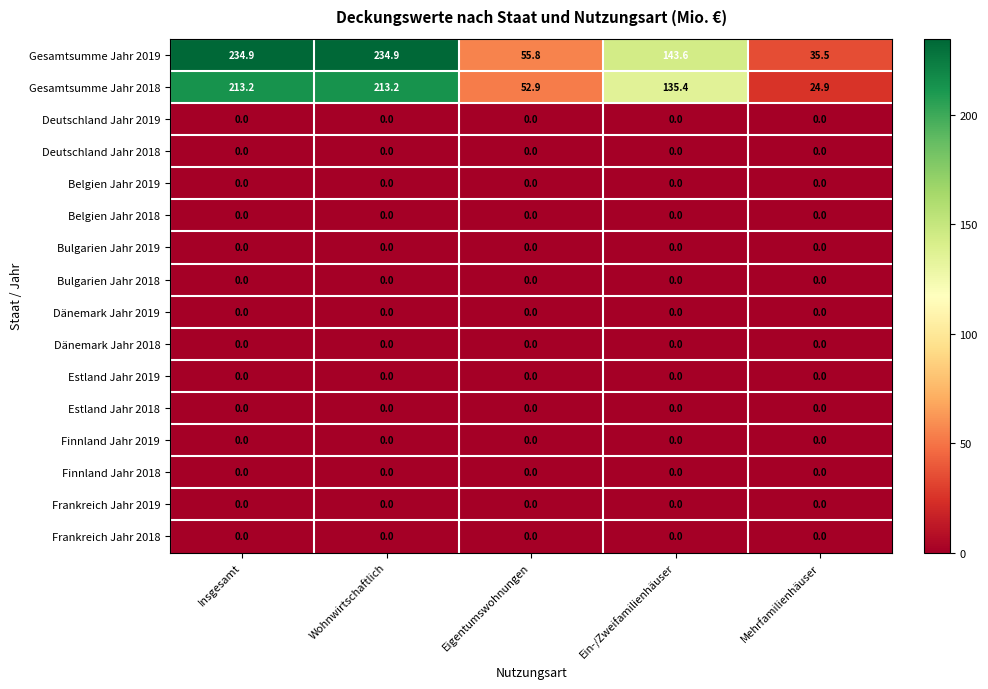

At how many categories does at least one series exceed 169?

2